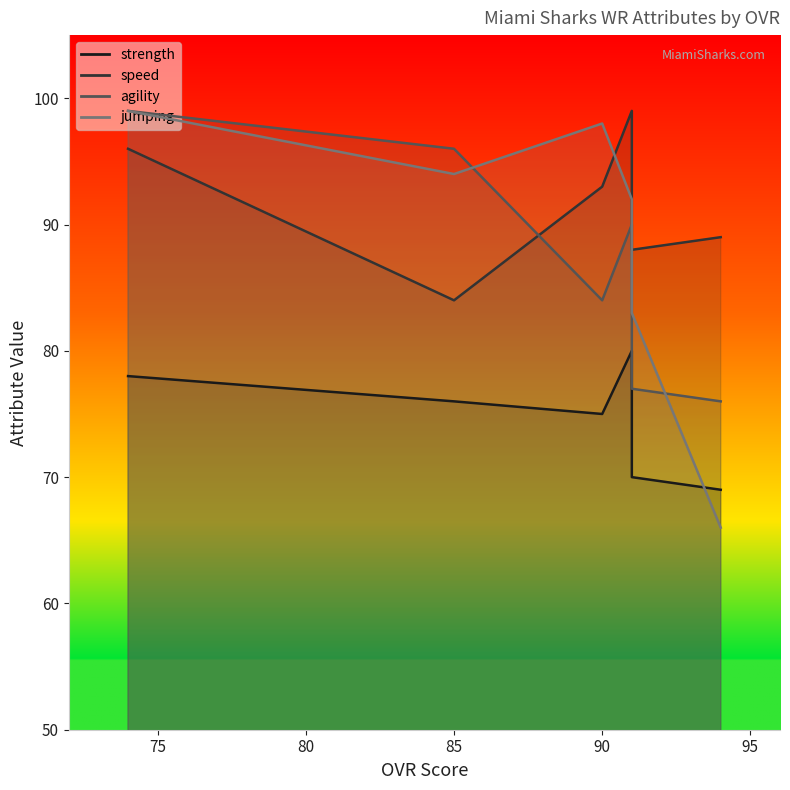

Where does the strength series first go above 76?

74